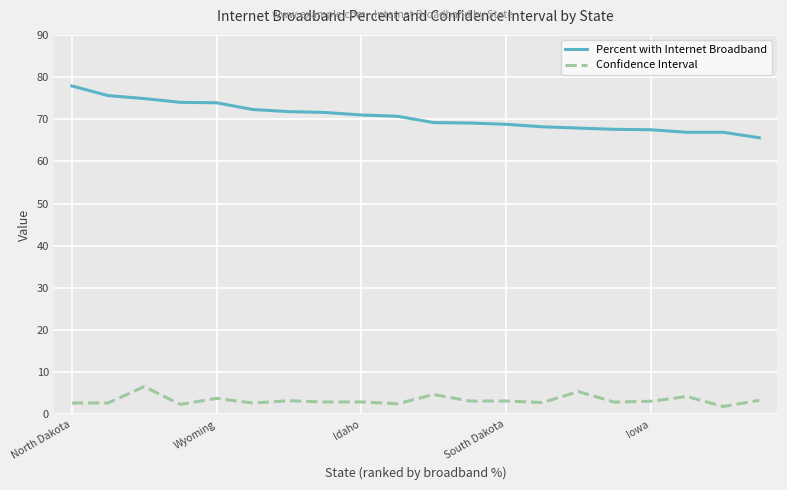

True or false: Confidence Interval and Percent with Internet Broadband intersect in this chart.

False